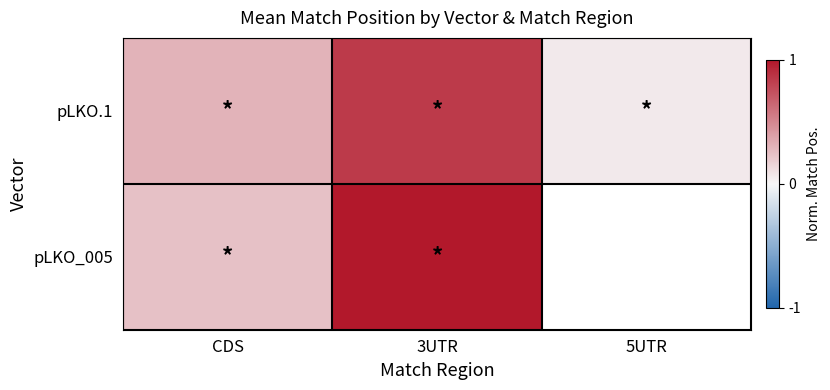

Rank the series by their maximum value, from lowest to highest.

pLKO.1, pLKO_005